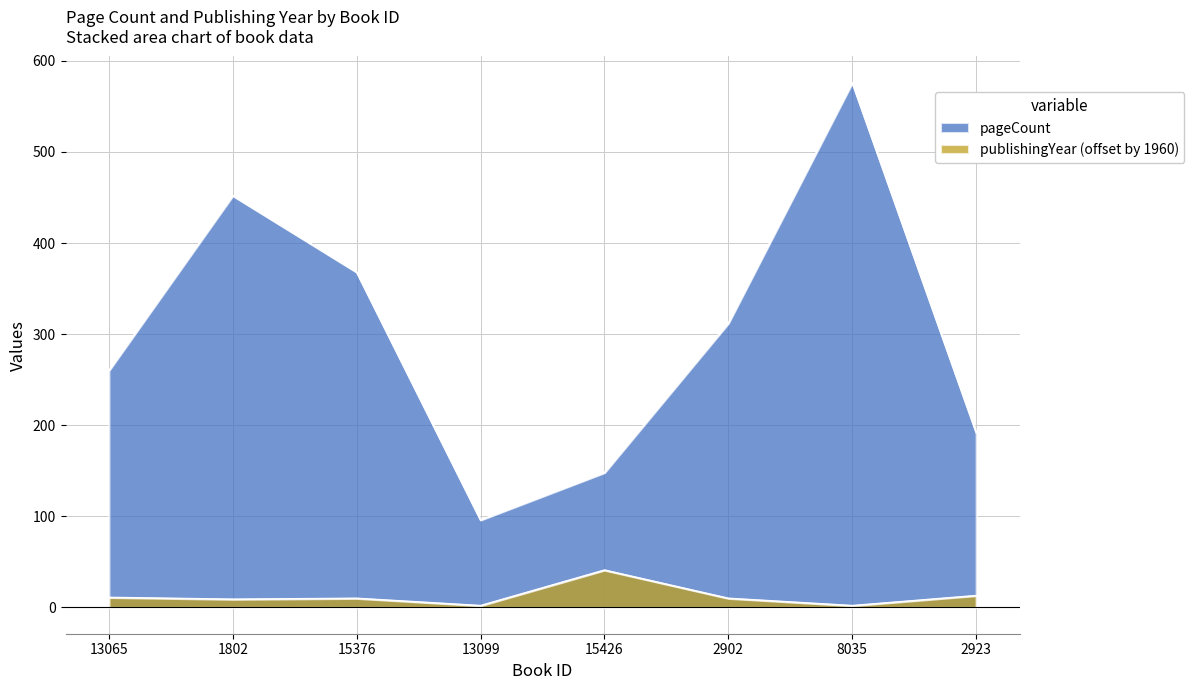

Does the chart display data point markers on the line(s)?

No